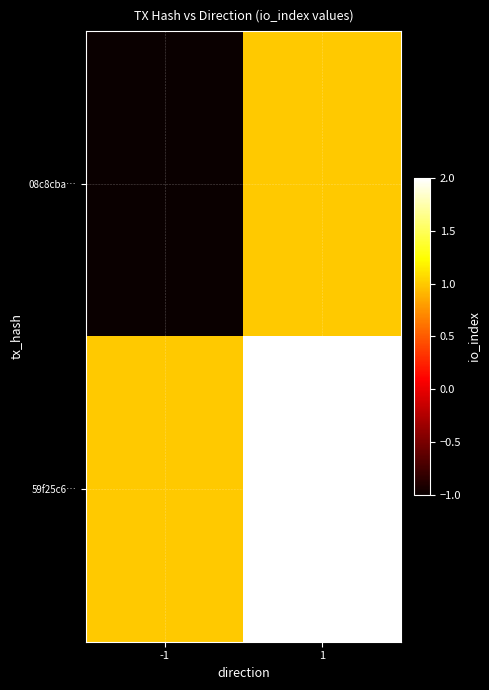

Reading left to right, transcribe all the data shown in this chart.

08c8cba…: -1=-1	1=1
59f25c6…: -1=1	1=2